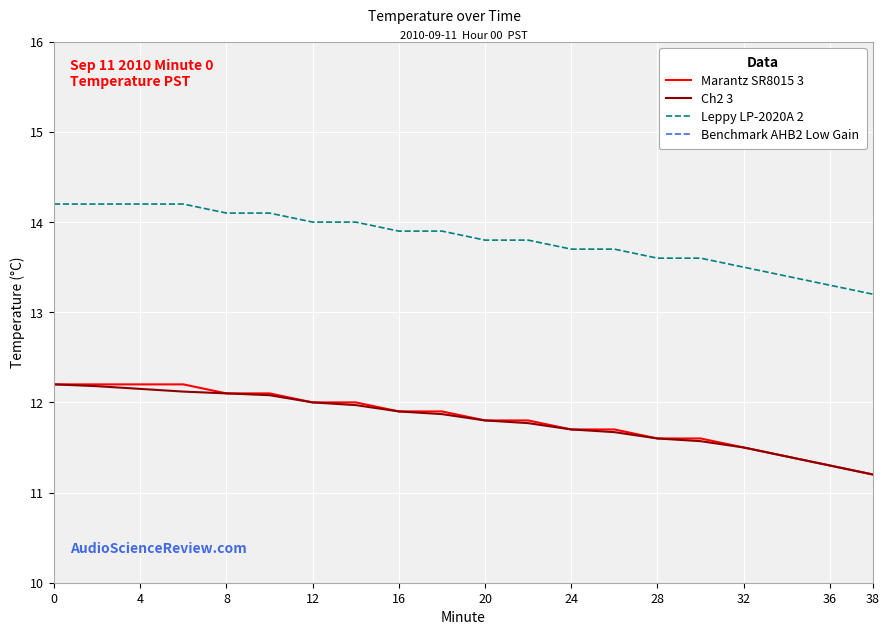

True or false: Leppy LP-2020A 2 and Benchmark AHB2 Low Gain intersect in this chart.

False